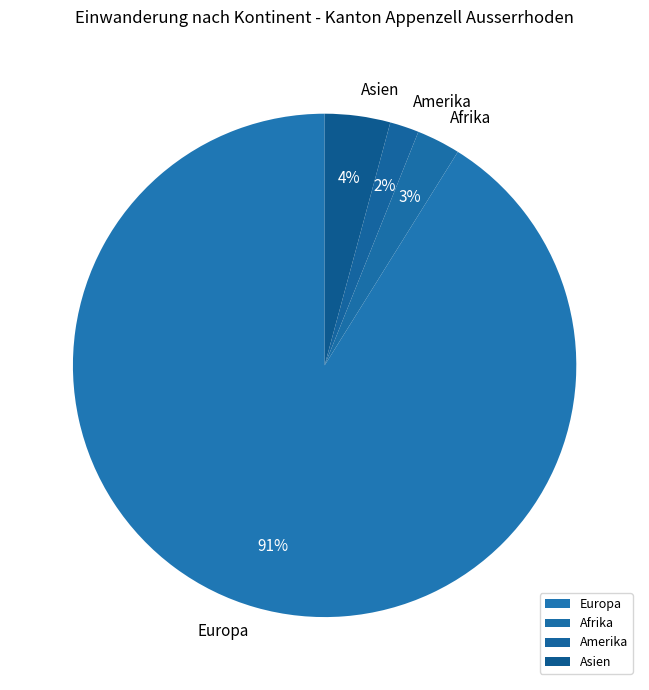

To the nearest percent, what is the average slice percentage?

25%